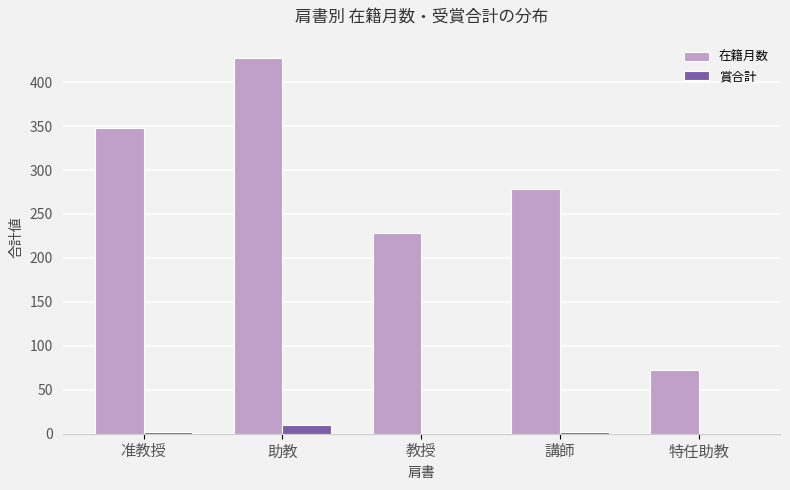

Reading right to left, extract all data points from this chart.

在籍月数: 73	278	228	427	348
賞合計: 0	2	0	10	2